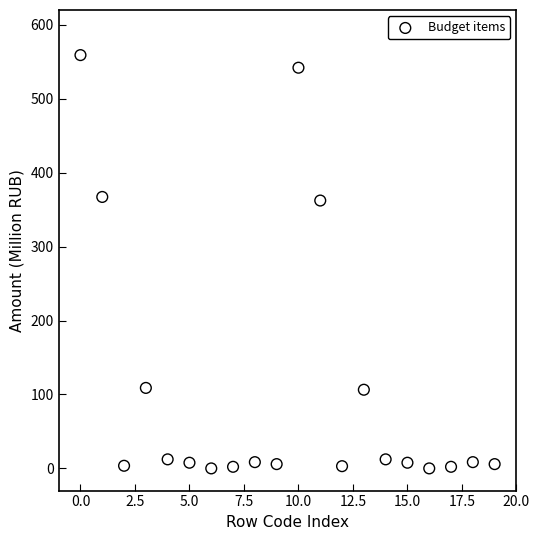

What is the range of Y values (max minus min)?

559.0